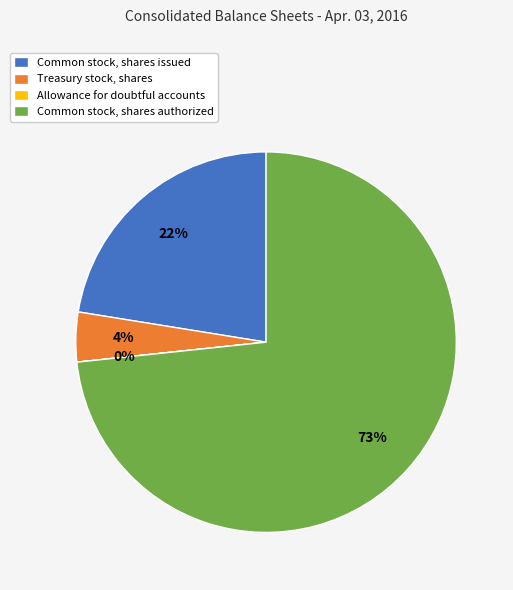

Which has a higher value, Common stock, shares authorized or Common stock, shares issued?

Common stock, shares authorized